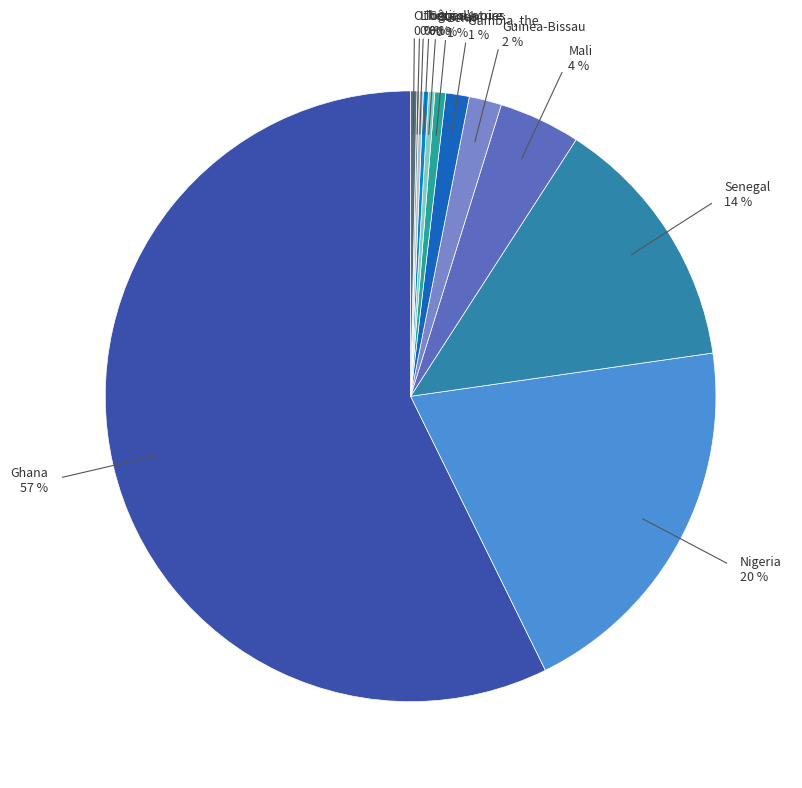

To the nearest percent, what is the average slice percentage?

8%